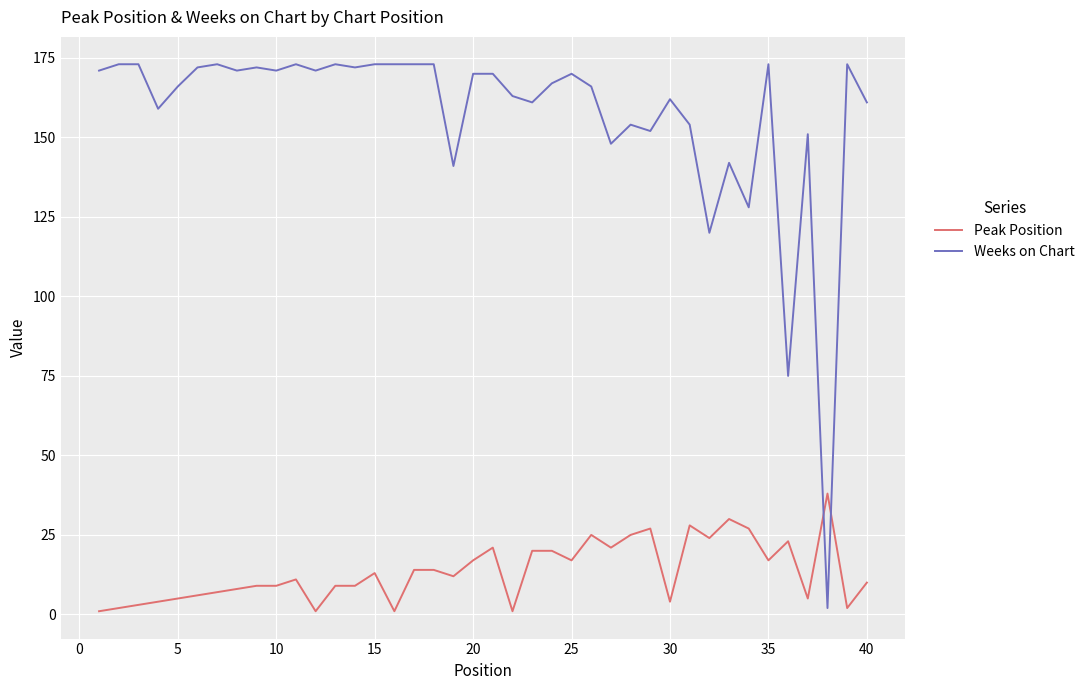

What is the highest value of the Peak Position series?

38